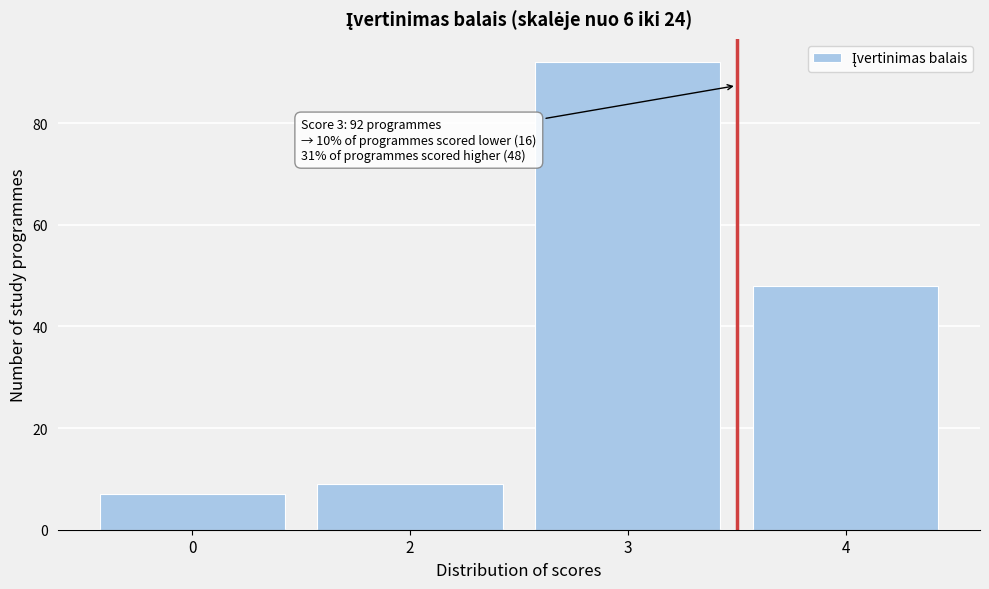

Reading left to right, what are all the values shown in this chart?

0=7	2=9	3=92	4=48